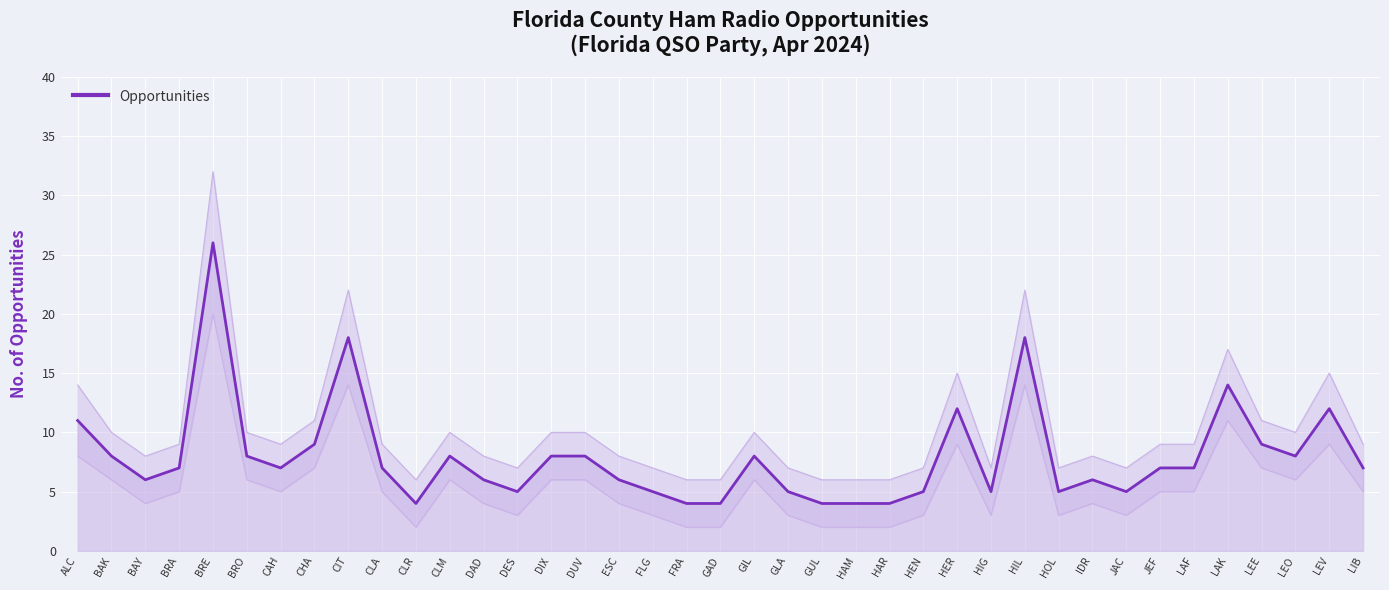

What is the label of the 15th point from the left?

DIX